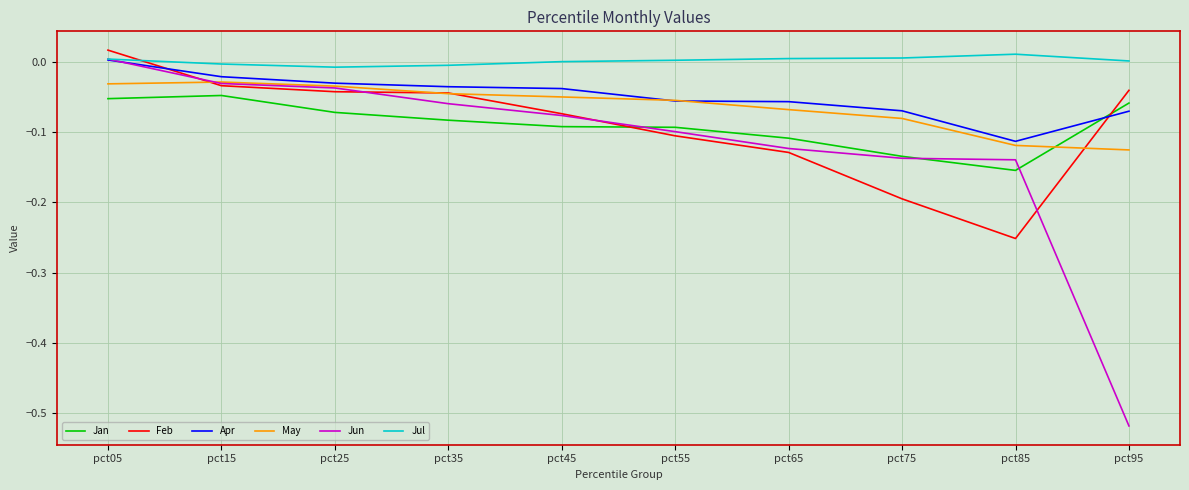

What are all the series names shown in the legend?

Jan, Feb, Apr, May, Jun, Jul